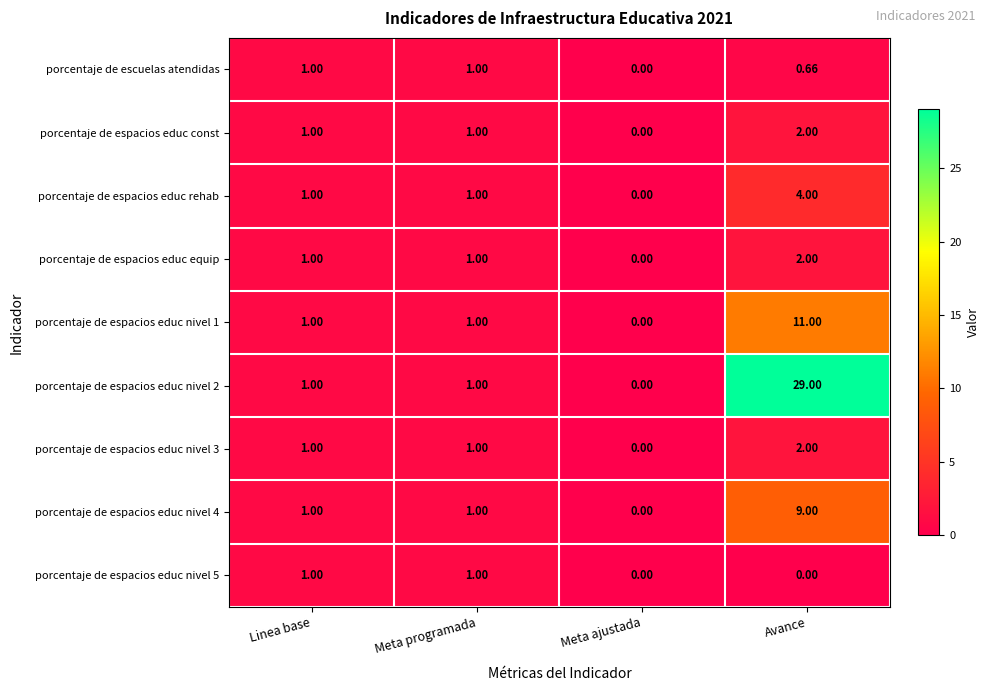

What is the spread (max minus min) of values at Avance?

29.0